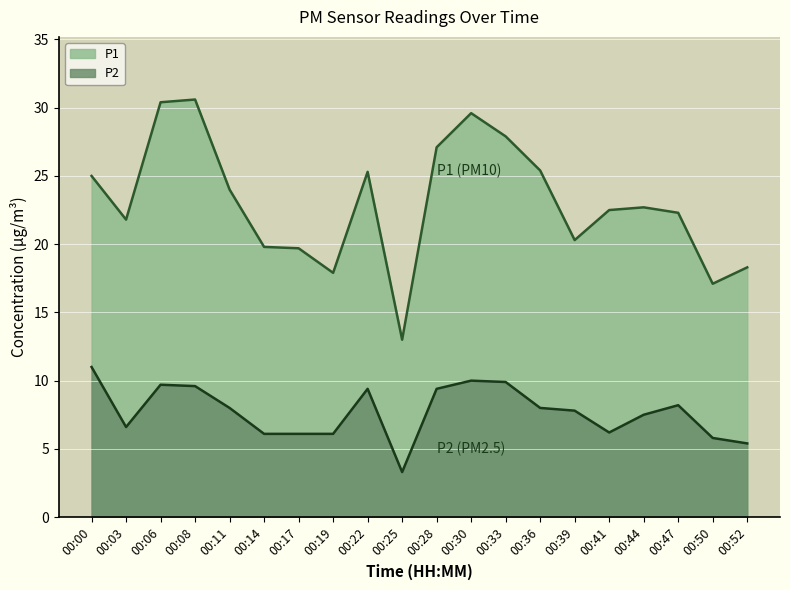

Reading left to right, list all the values displayed in this chart.

P1: 25.0	21.8	30.4	30.6	24.0	19.8	19.7	17.9	25.3	13.0	27.1	29.6	27.9	25.4	20.3	22.5	22.7	22.3	17.1	18.3
P2: 11.0	6.6	9.7	9.6	8.0	6.1	6.1	6.1	9.4	3.3	9.4	10.0	9.9	8.0	7.8	6.2	7.5	8.2	5.8	5.4